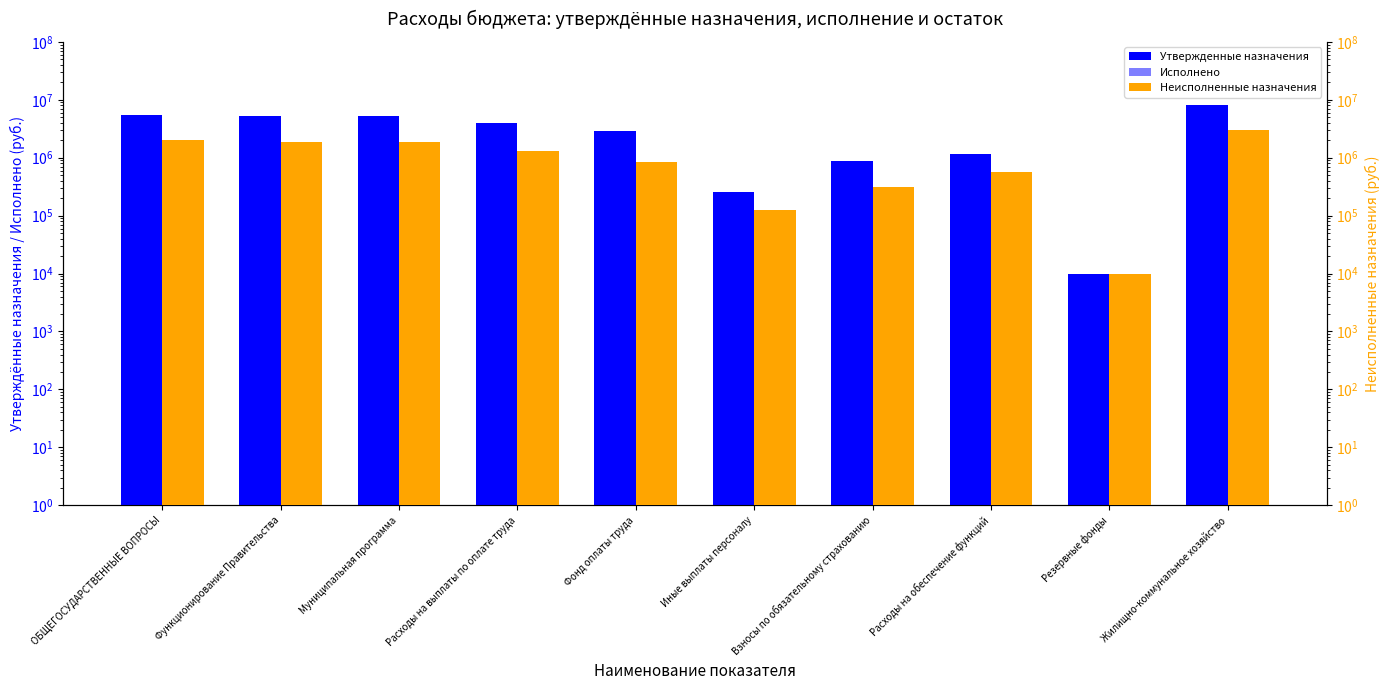

List the series in order of their peak value, lowest first.

Неисполненные назначения, Исполнено, Утвержденные назначения